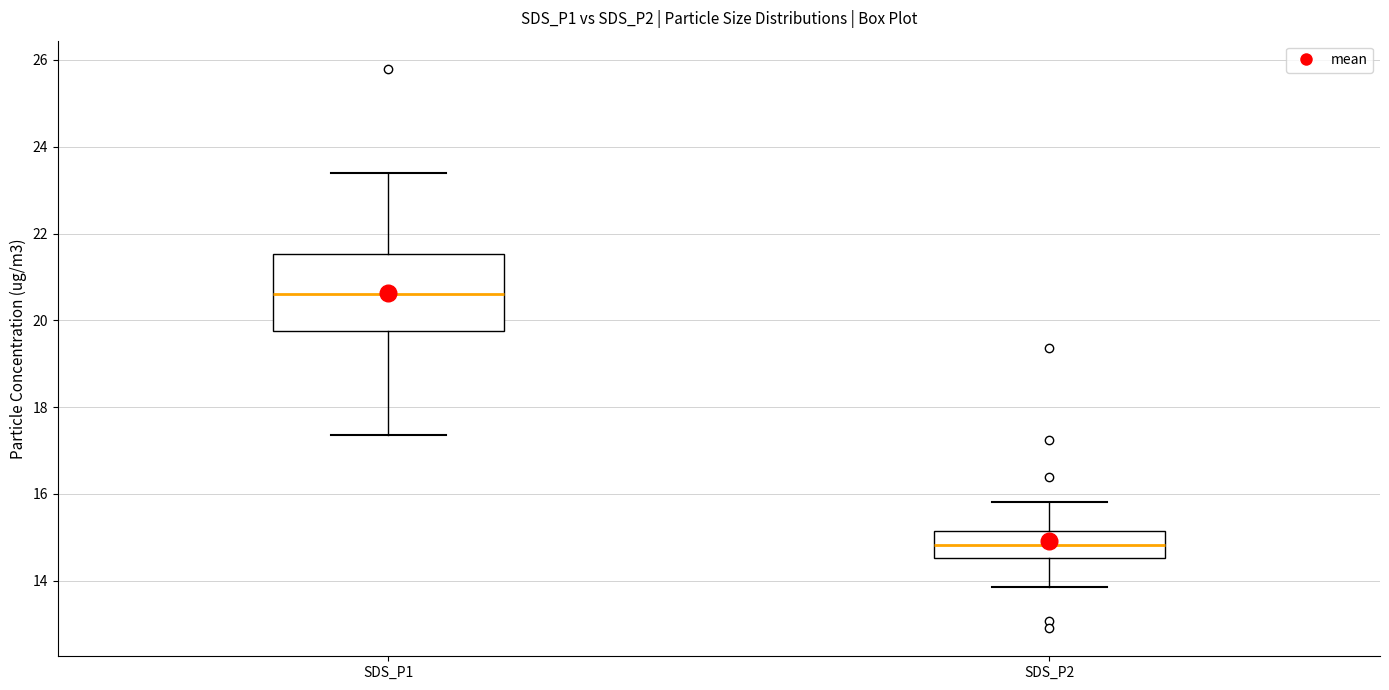

Where is the lower edge of the box for SDS_P2 on the y-axis? The values are not printed on the chart, so give them approximately, as read against the axis.

14.6